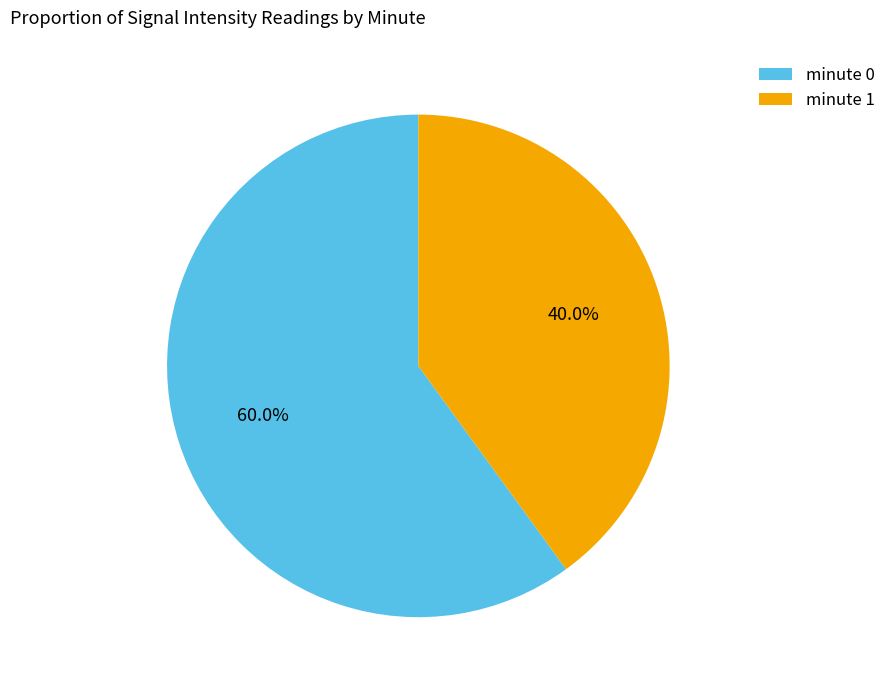

The minute 0 slice represents 52% of the pie. True or false?

False